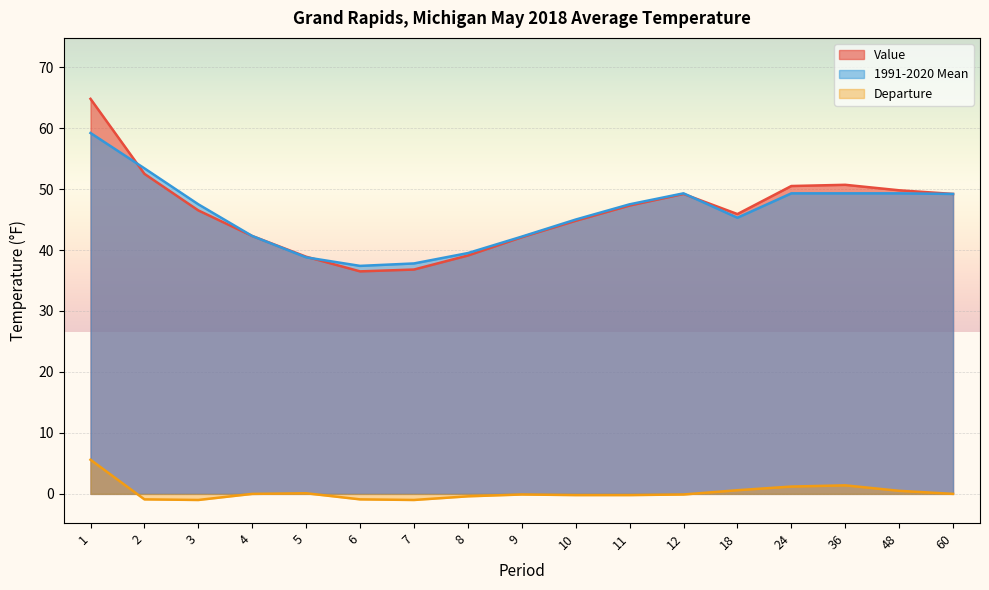

True or false: 1991-2020 Mean has more than 0 points higher than both neighbors.

True